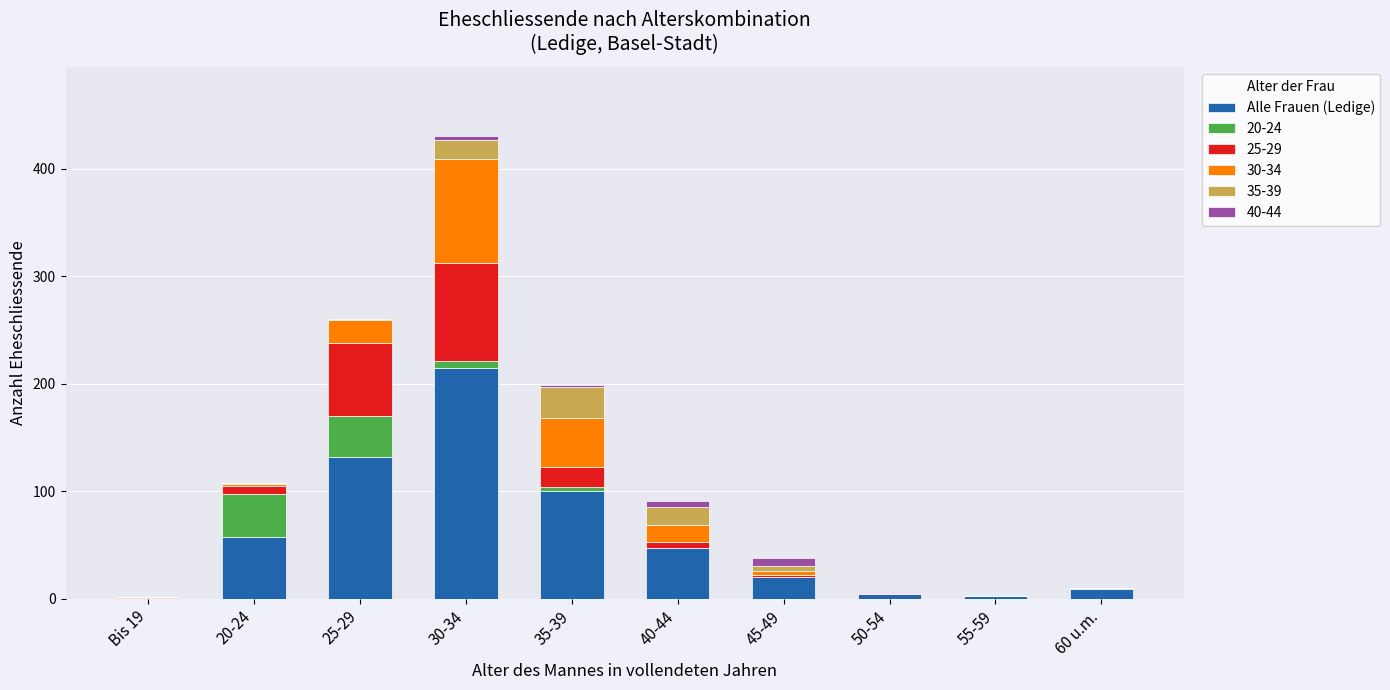

What is the maximum value for Alle Frauen (Ledige)?

215